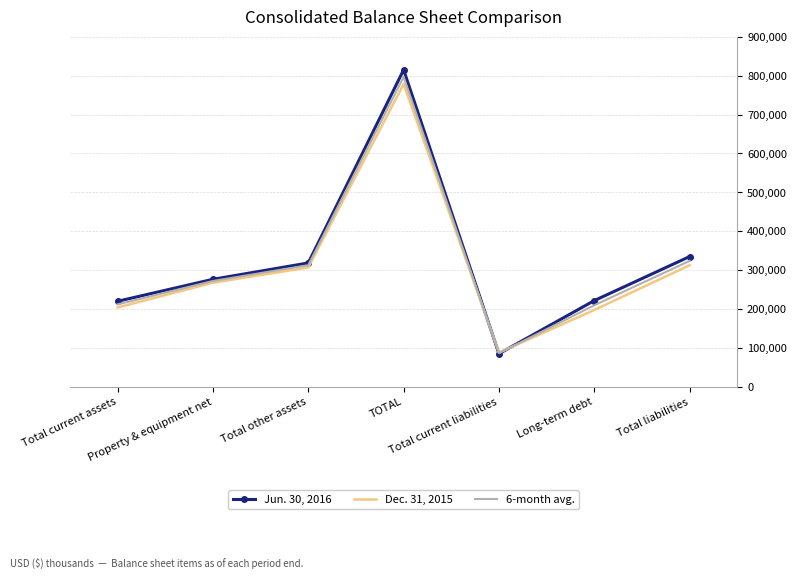

Rank the series by their maximum value, from lowest to highest.

Dec. 31, 2015, 6-month avg., Jun. 30, 2016